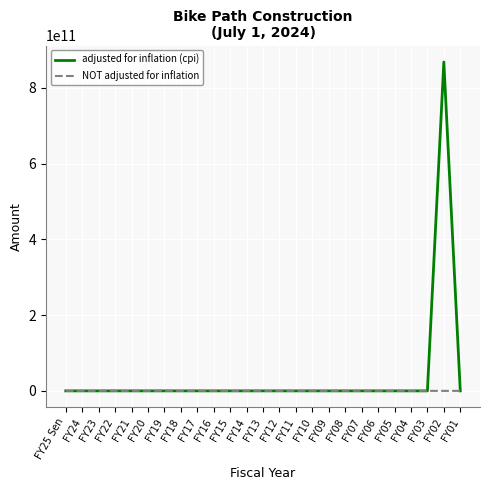

How many lines are shown in the chart?

2